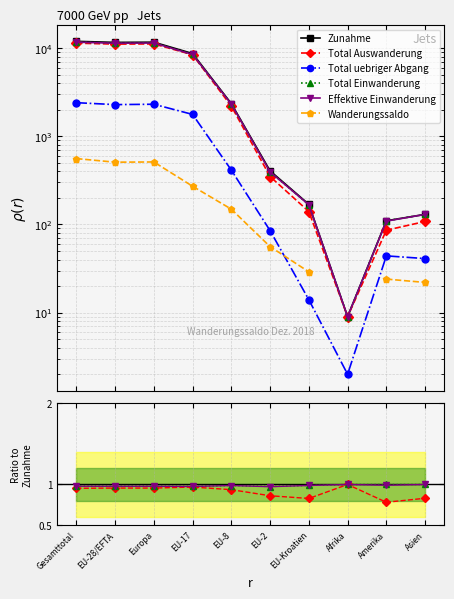

True or false: Total uebriger Abgang and Total Einwanderung intersect in this chart.

False